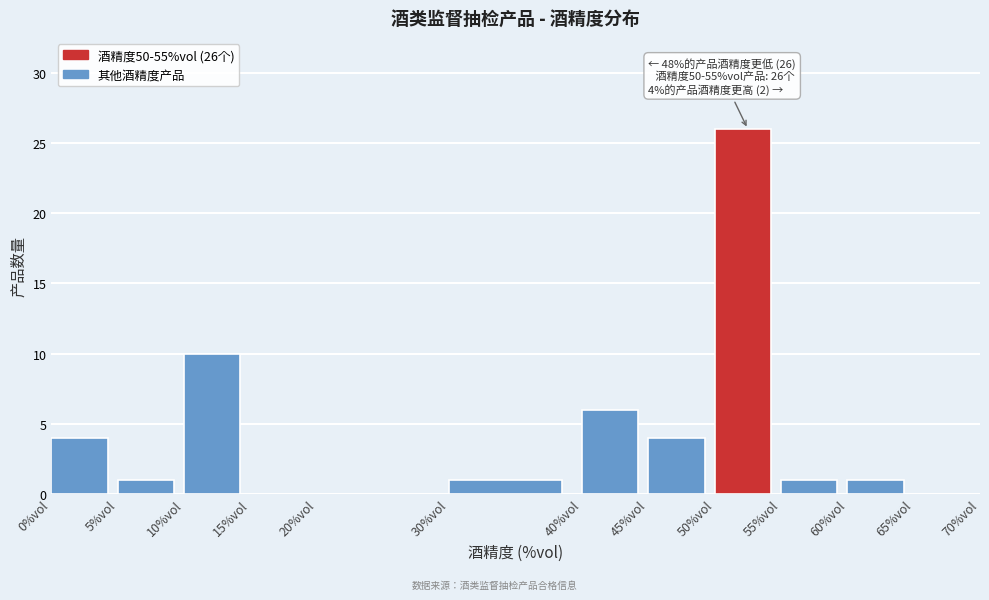

Which range on the x-axis has the tallest bar?

50 to 55